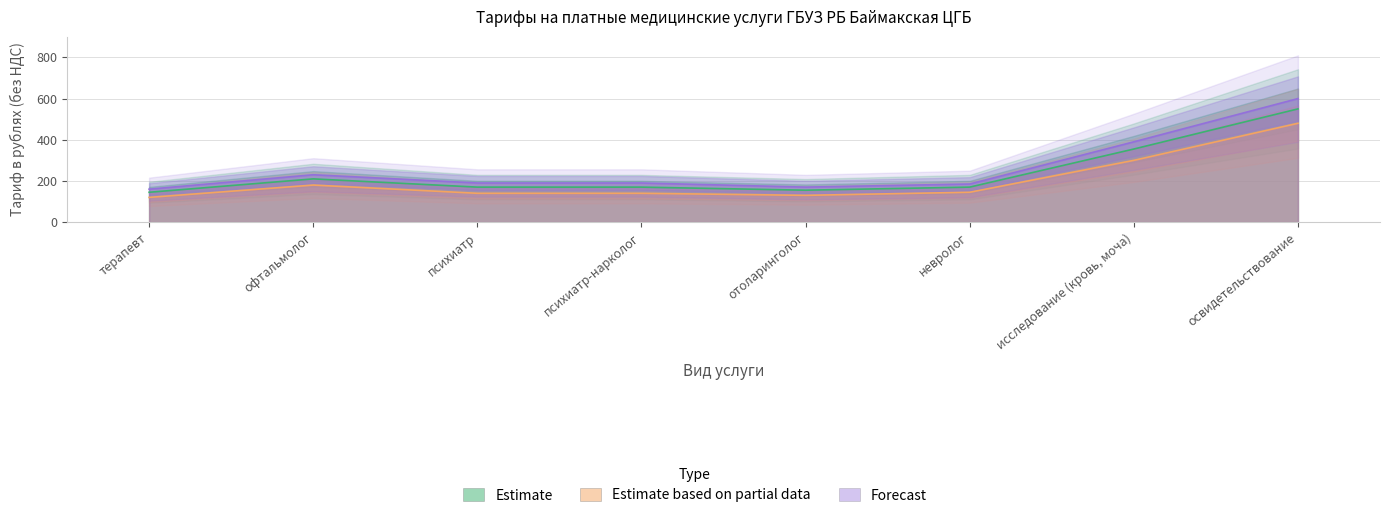

At психиатр-нарколог, list the series in order from smallest to largest.

Estimate based on partial data, Estimate, Forecast